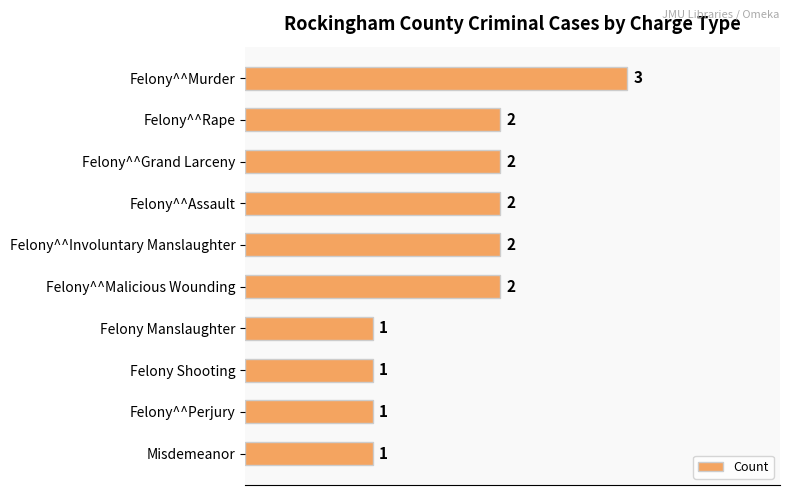

What is the label of the 9th bar from the bottom?

Felony^^Rape